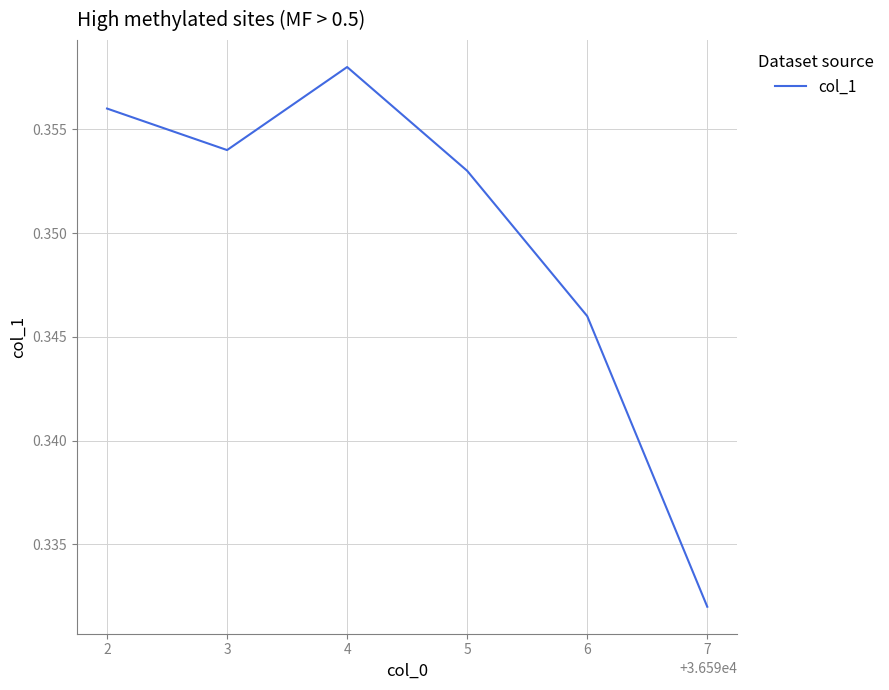

The value at 6 is 0.2. True or false?

False